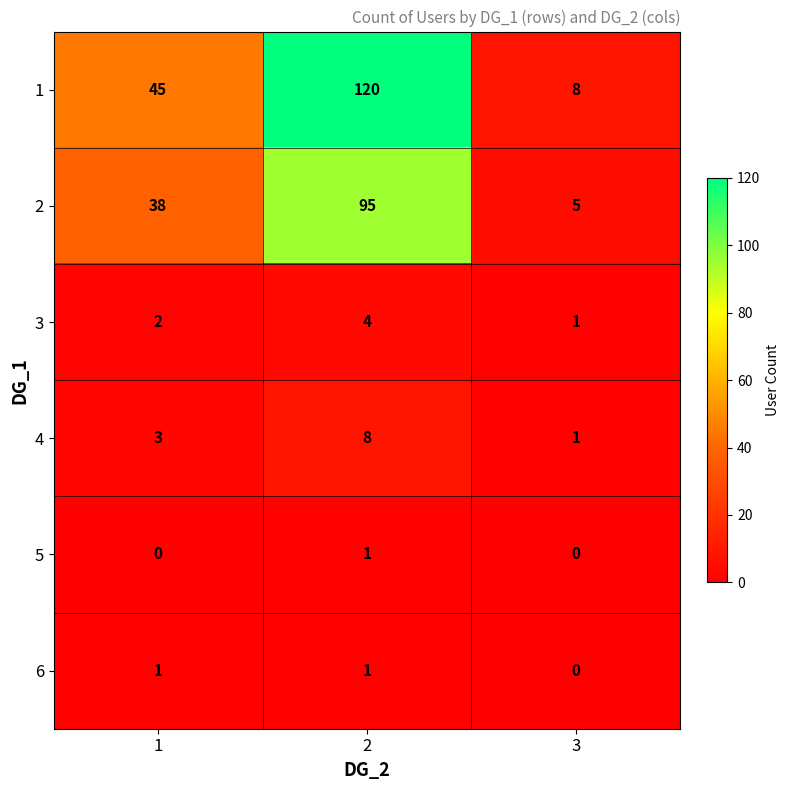

Which series has the largest range (max minus min)?

1